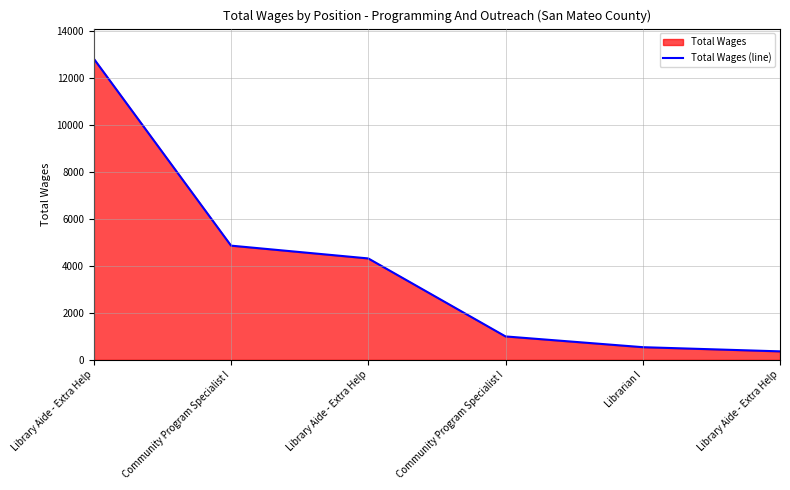

What is the maximum value shown in the chart?

12828